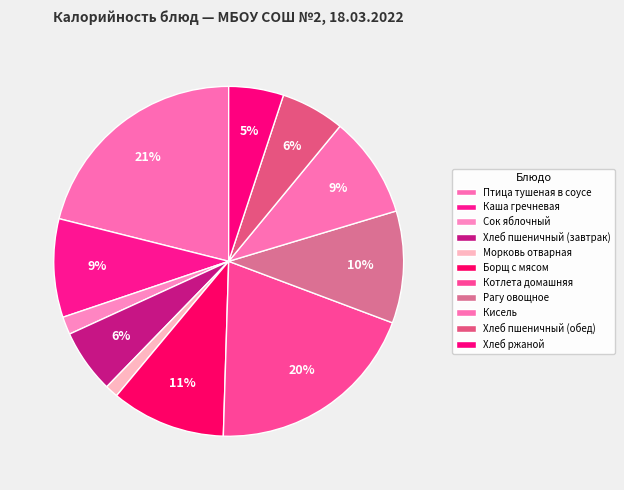

To the nearest percent, what is the average slice percentage?

9%